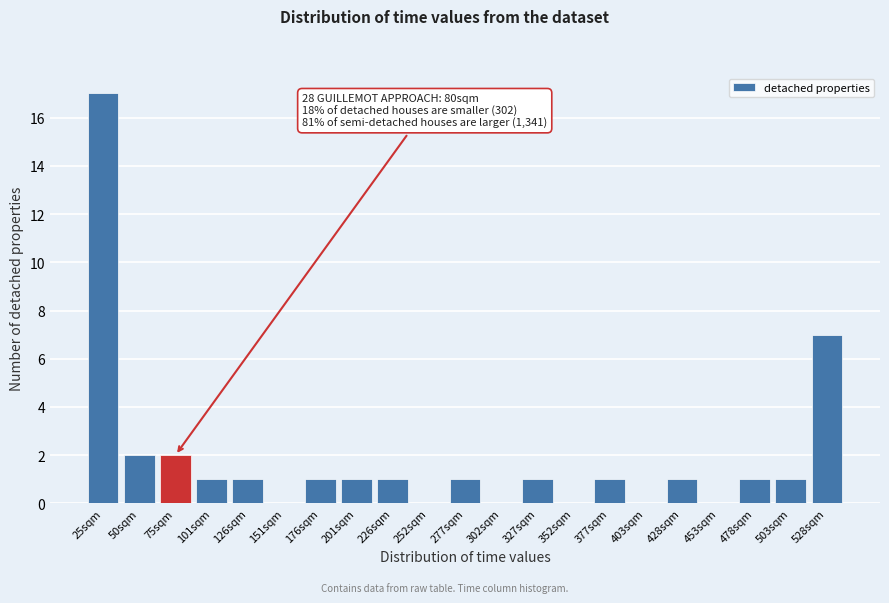

Reading right to left, list all the values displayed in this chart.

528sqm=7	503sqm=1	478sqm=1	453sqm=0	428sqm=1	403sqm=0	377sqm=1	352sqm=0	327sqm=1	302sqm=0	277sqm=1	252sqm=0	226sqm=1	201sqm=1	176sqm=1	151sqm=0	126sqm=1	101sqm=1	75sqm=2	50sqm=2	25sqm=17